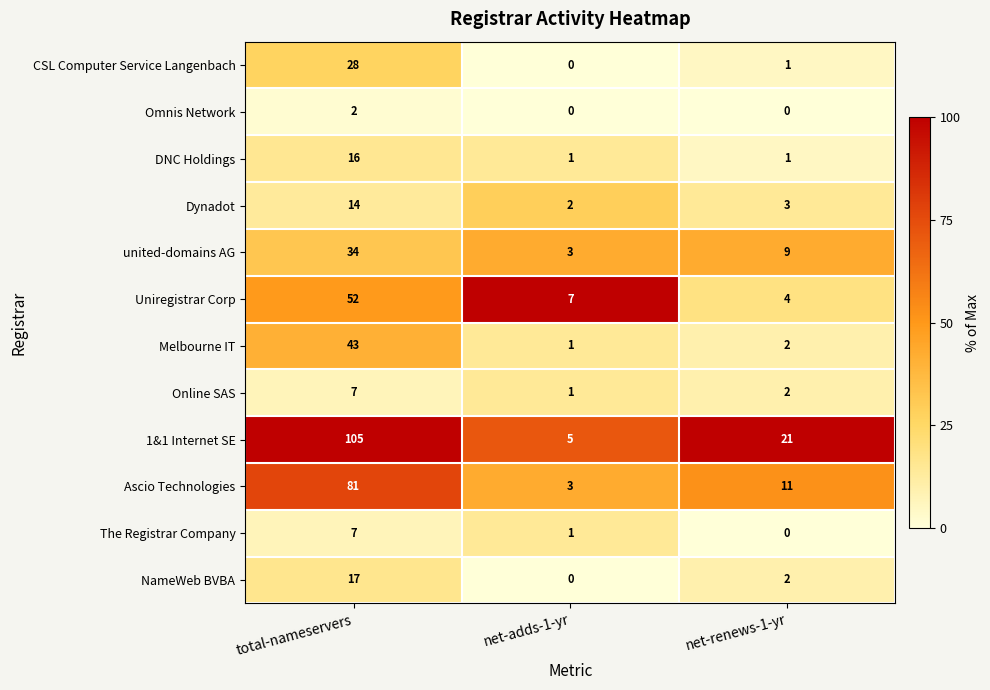

What is the spread (max minus min) of values at net-renews-1-yr?

21